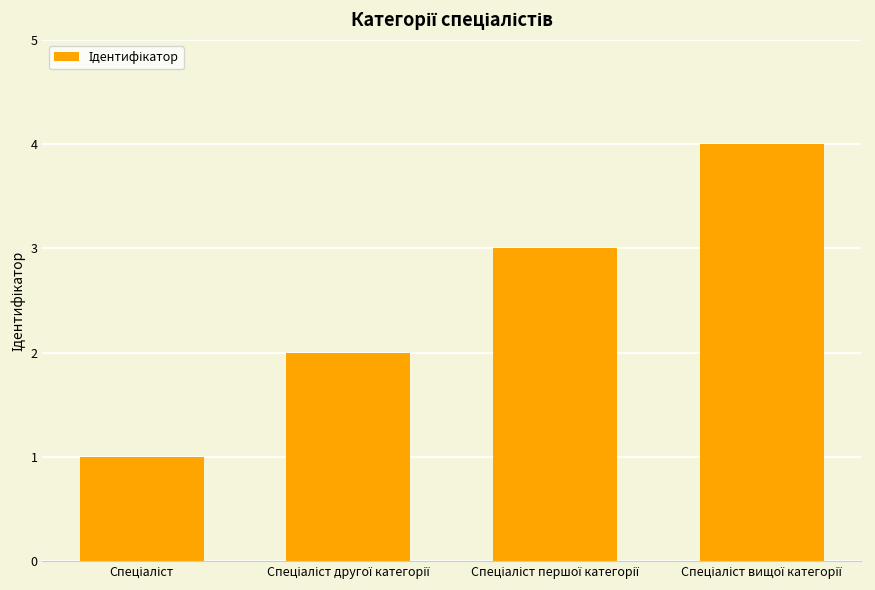

How many values are below 3?

2